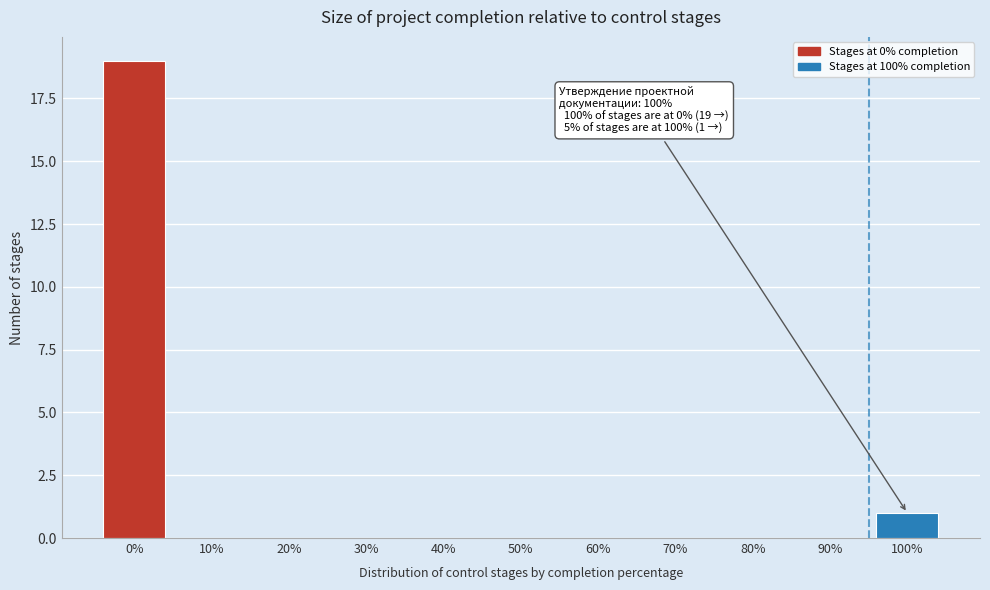

Reading left to right, transcribe all the data shown in this chart.

0%=19	10%=0	20%=0	30%=0	40%=0	50%=0	60%=0	70%=0	80%=0	90%=0	100%=1